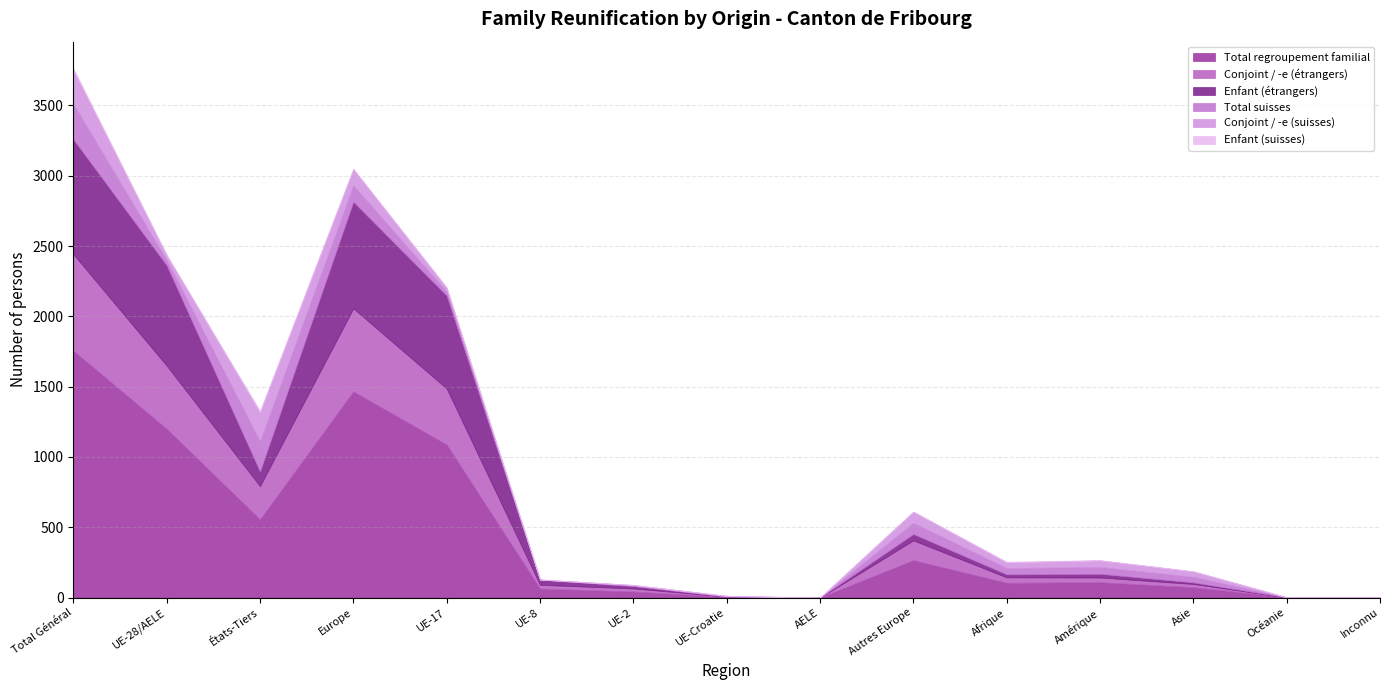

What is the sum of the Total regroupement familial values at Océanie and Europe?

1467